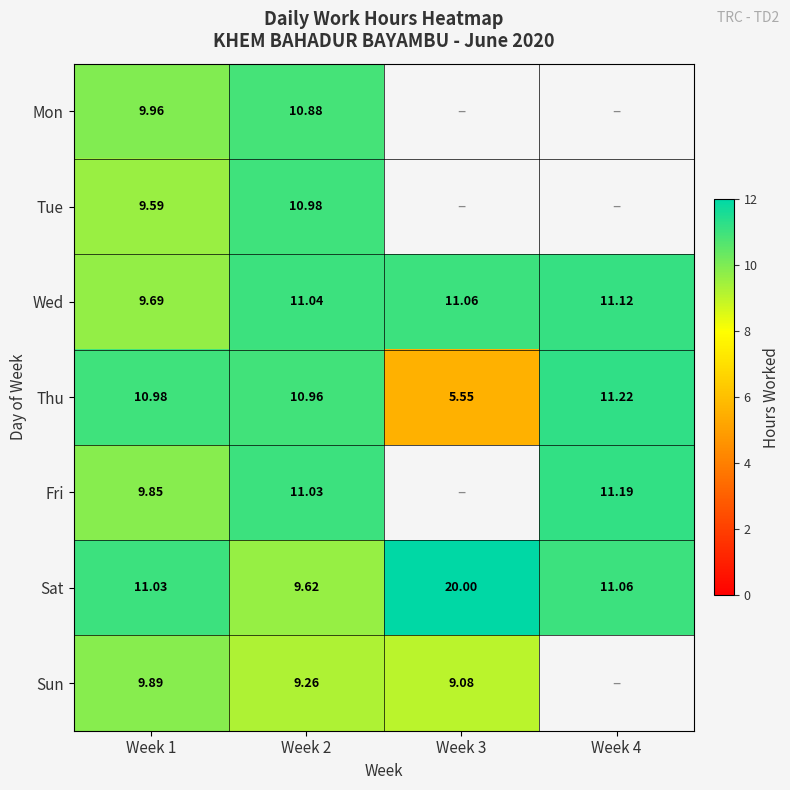

What is the maximum value shown in the chart?

20.0